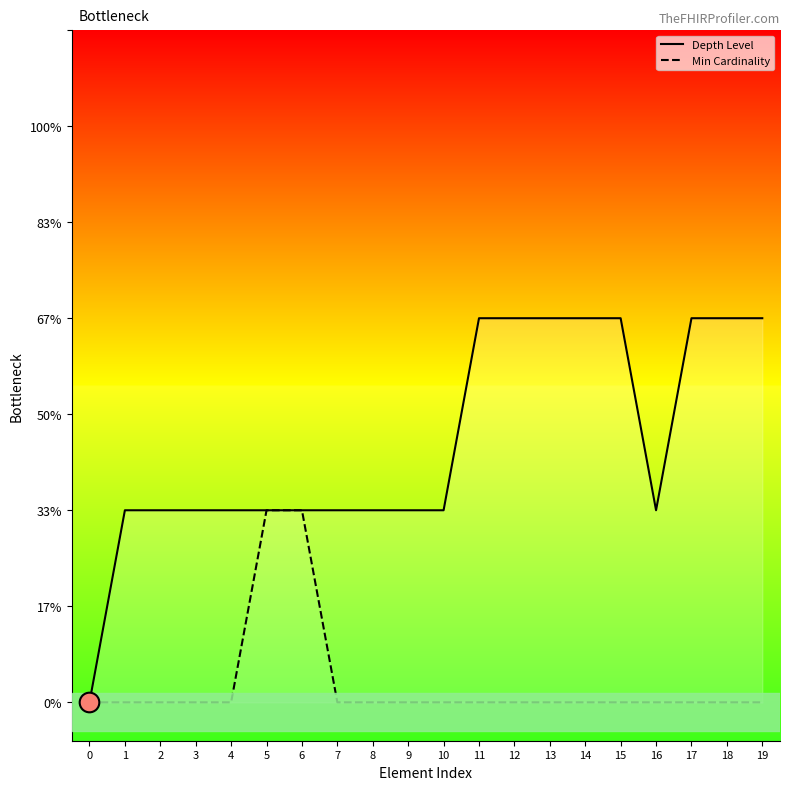

Which series reaches the maximum Y coordinate?

Depth Level